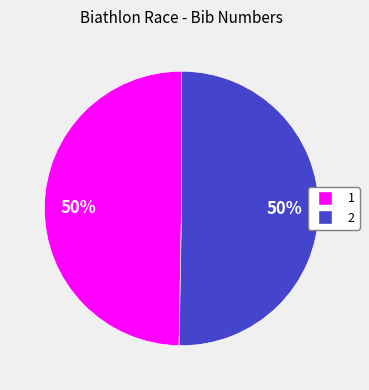

To the nearest percent, what is the combined percentage of 1 and 2?

100%